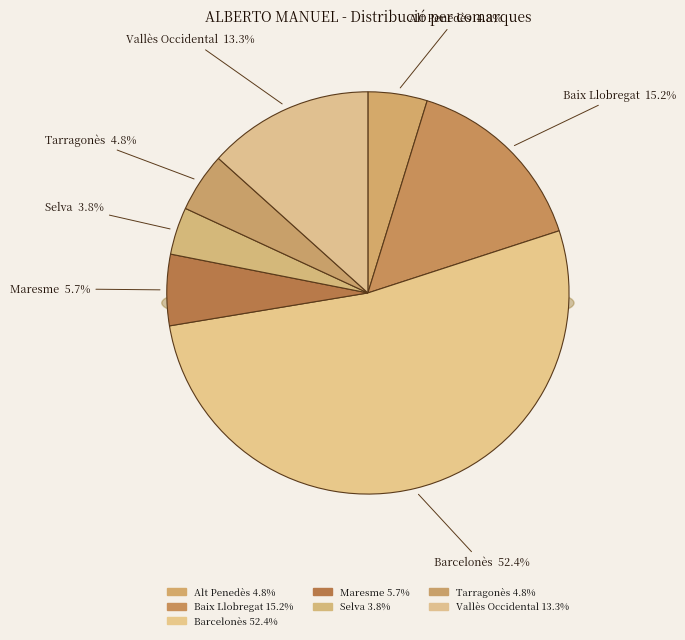

Is it true that Barcelonès is 52% of the pie?

True